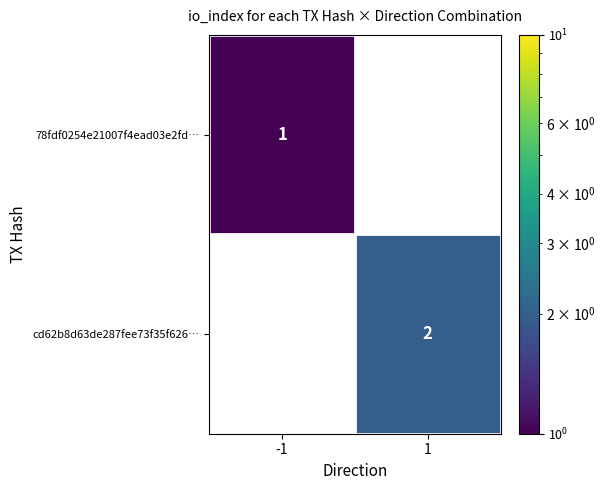

The cd62b8d63de287fee73f35f626… series shows 2 at 1. True or false?

True